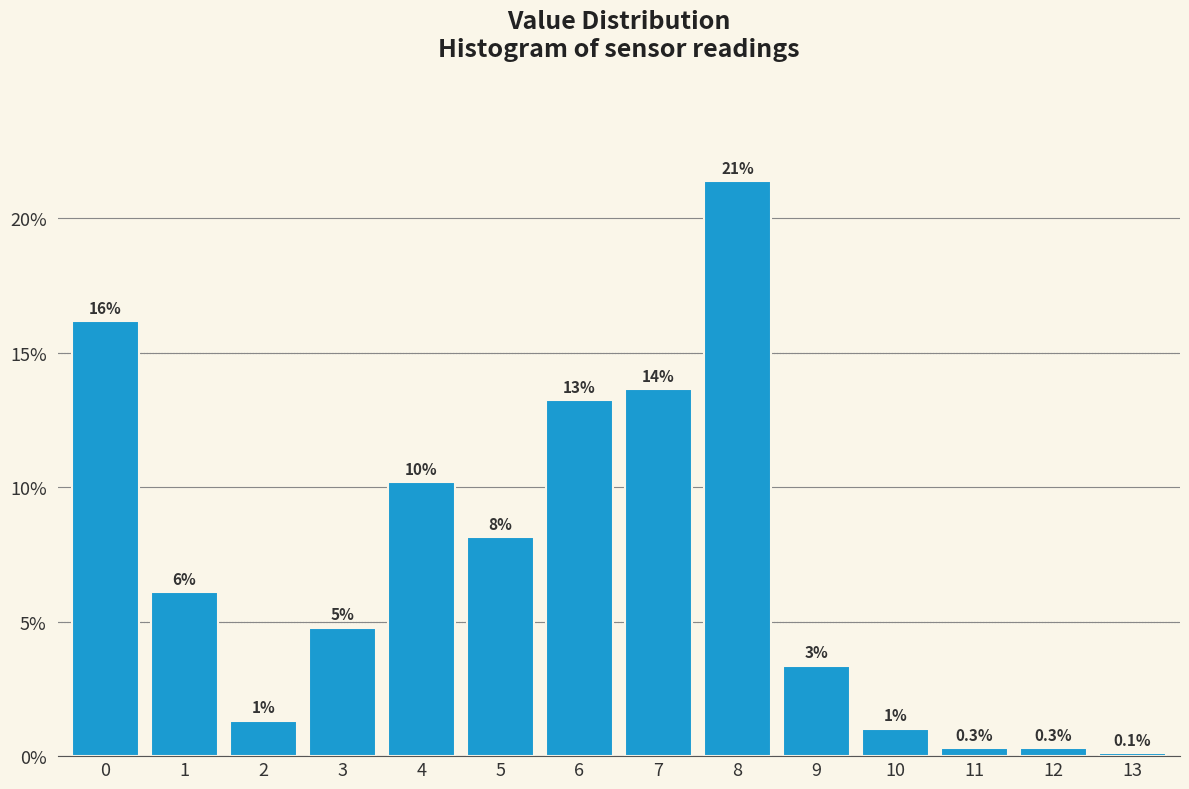

Does the chart contain any negative values?

No